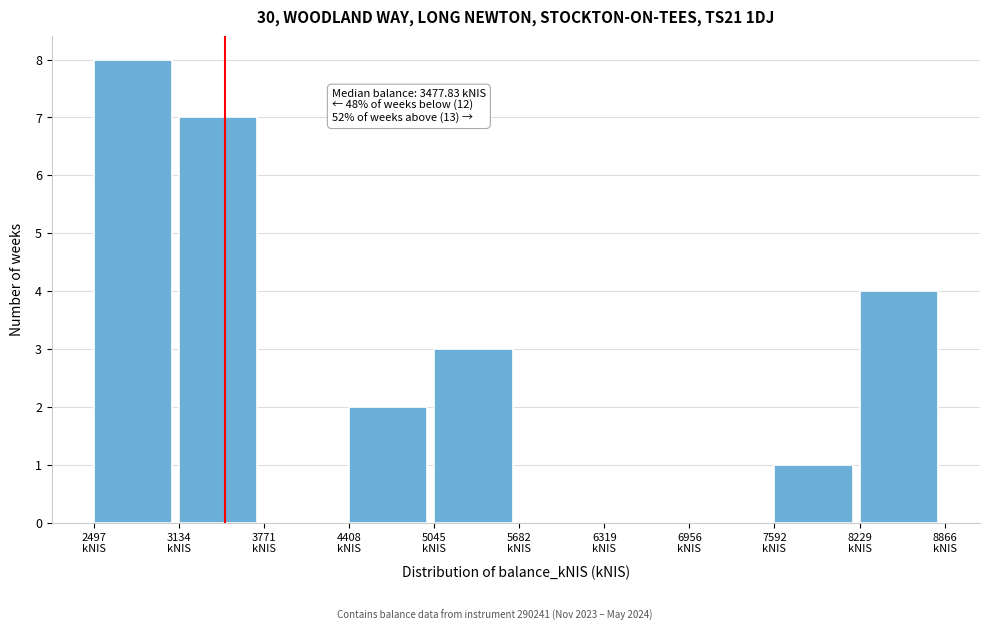

Over which range of the x-axis is the bar tallest?

2500 to 3100